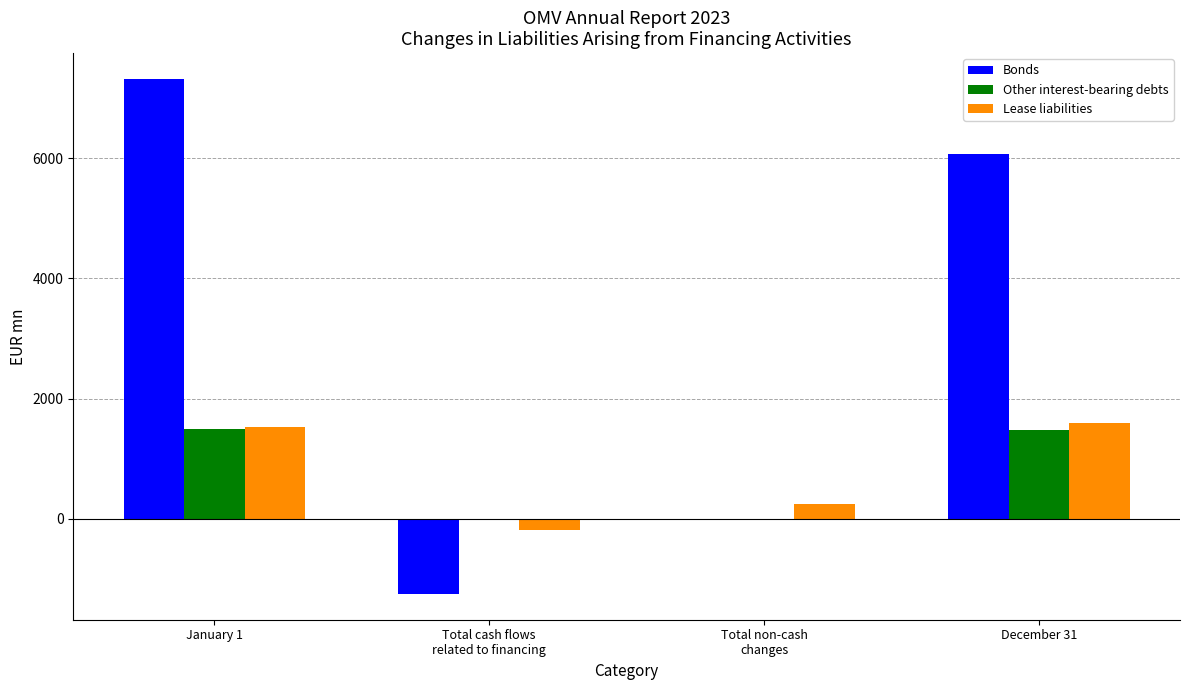

Between January 1 and Total cash flows
related to financing, which series saw the biggest shift?

Bonds